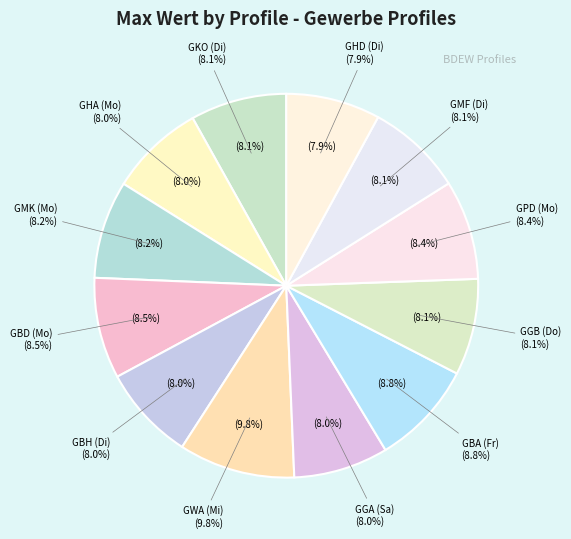

To the nearest percent, what is the average slice percentage?

8%